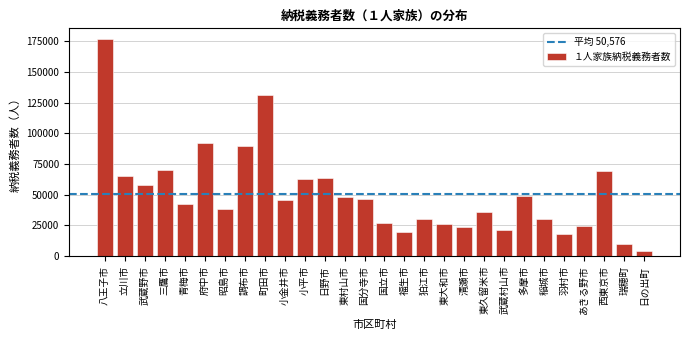

Between 武蔵野市 and 町田市, which is larger?

町田市